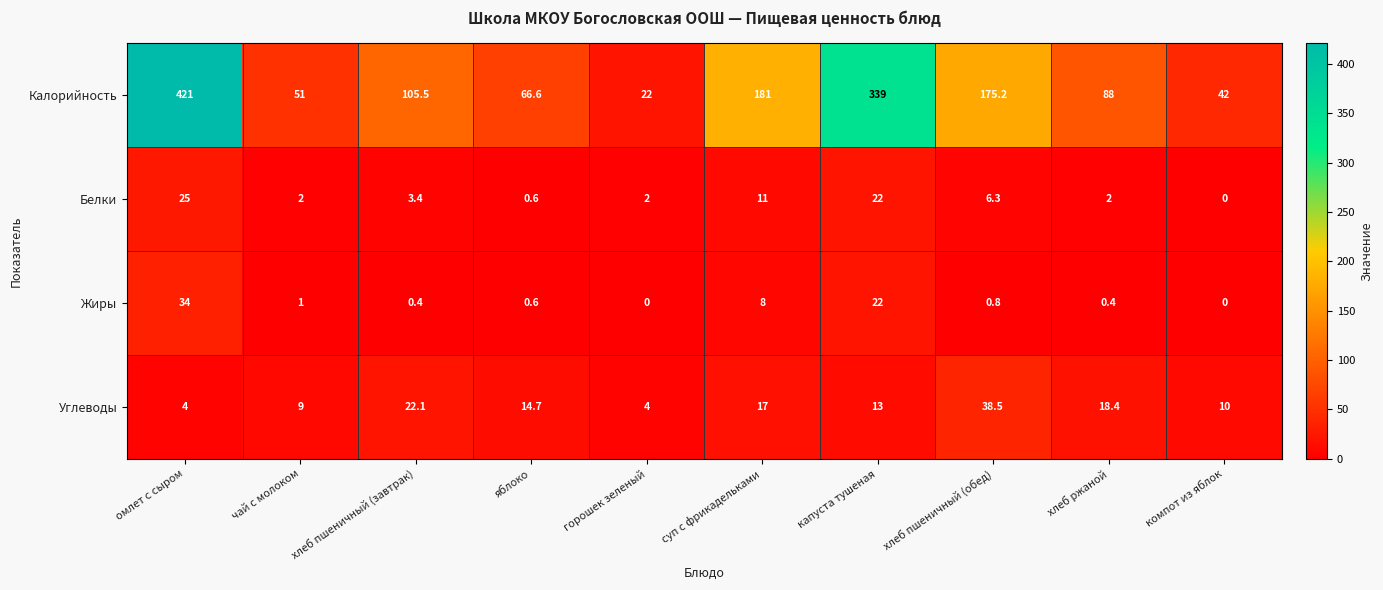

At which category is the sum across all series the highest?

омлет с сыром